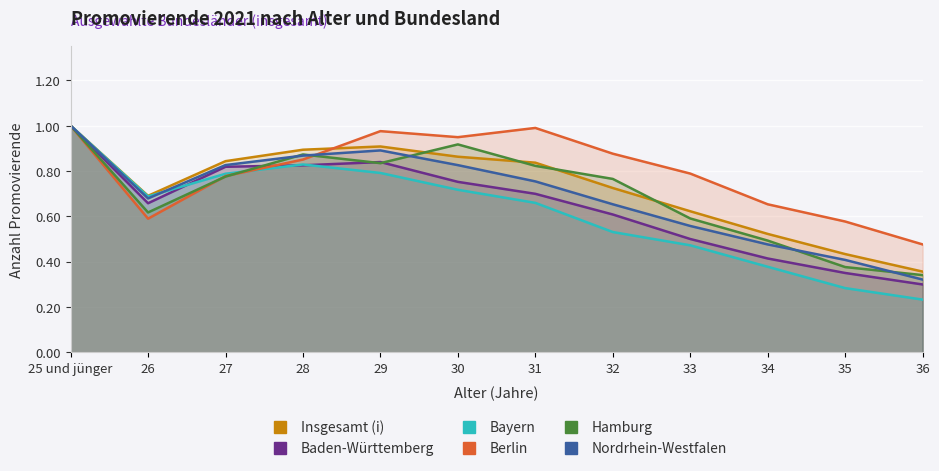

Which series has the largest range (max minus min)?

Bayern